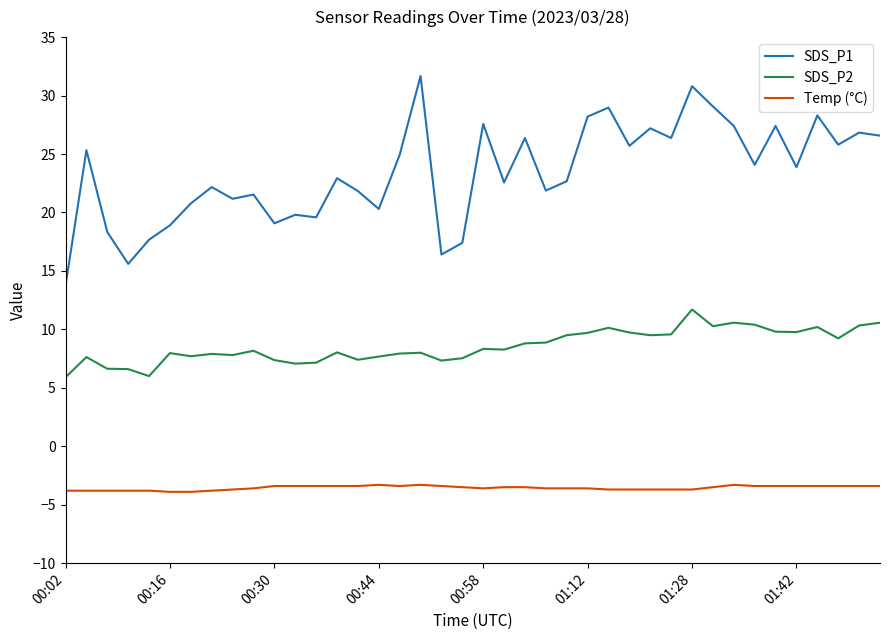

What is the maximum value shown in the chart?

31.7